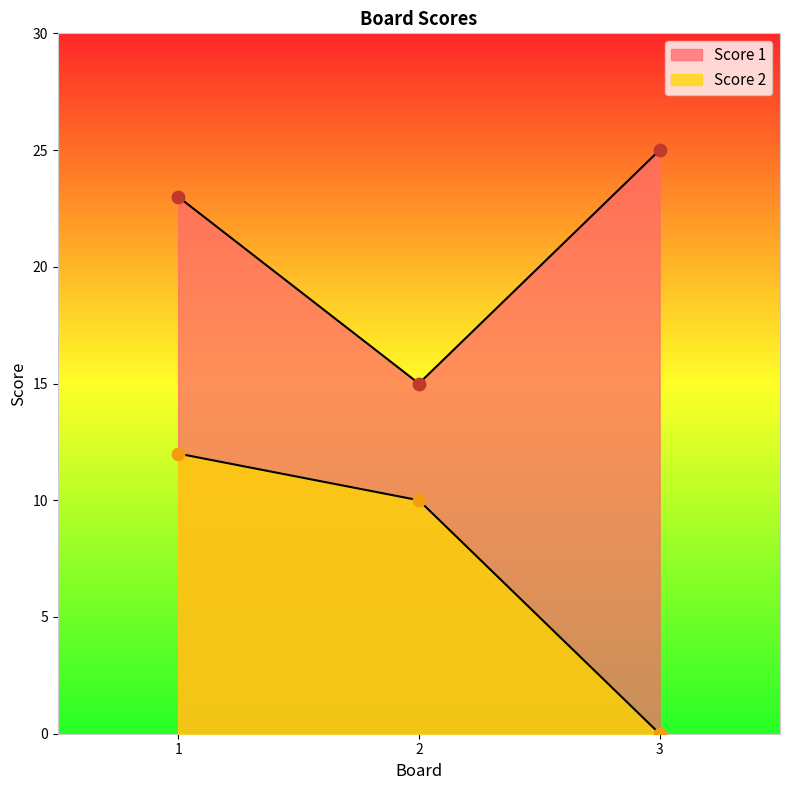

Is the value of Score 1 at 3 greater than the value of Score 2 at 1?

Yes